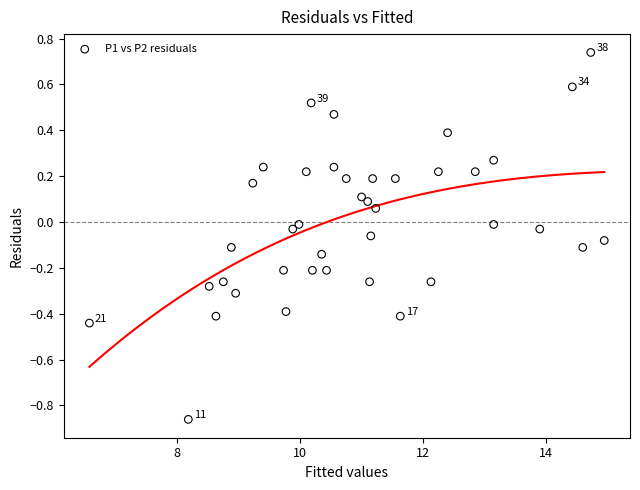

What is the range of Y values (max minus min)?

1.6